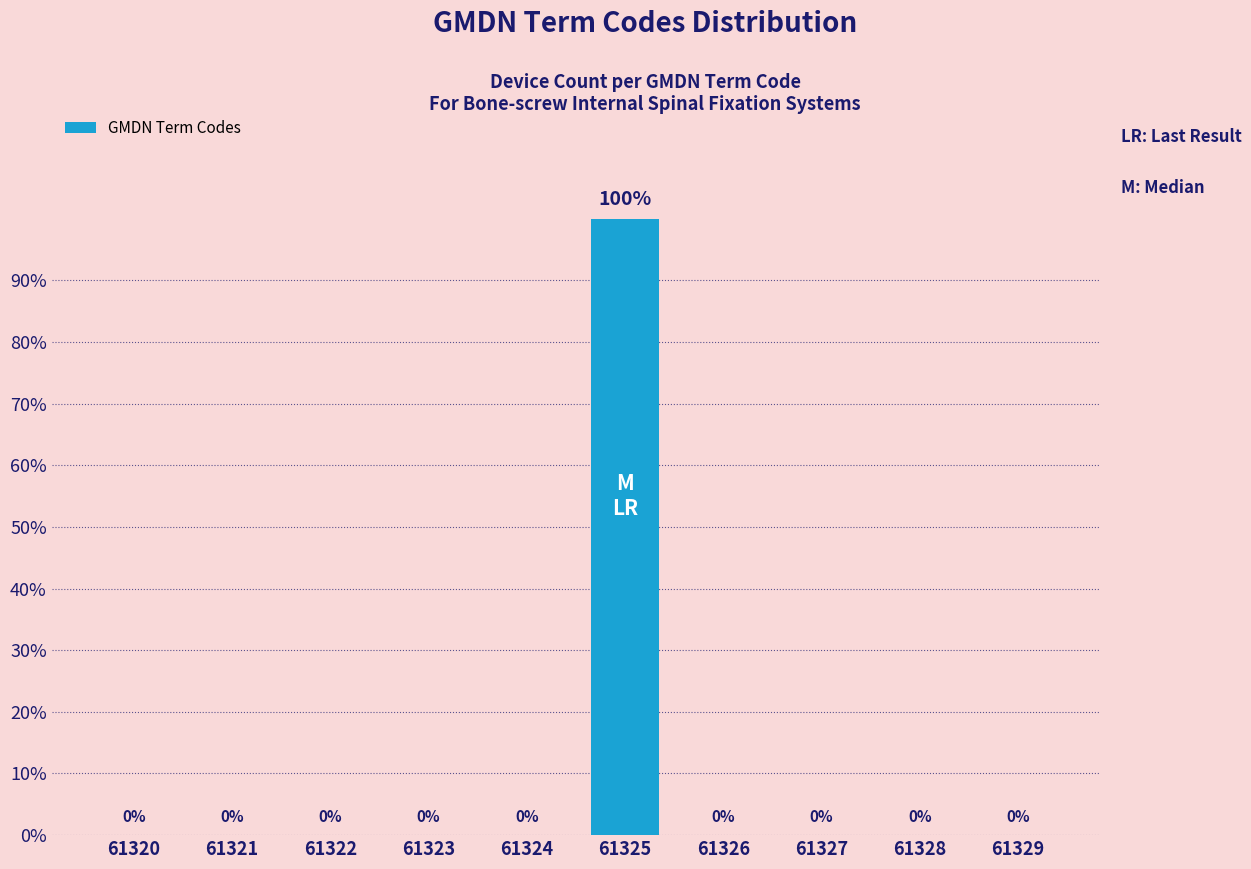

Are the bars horizontal?

No